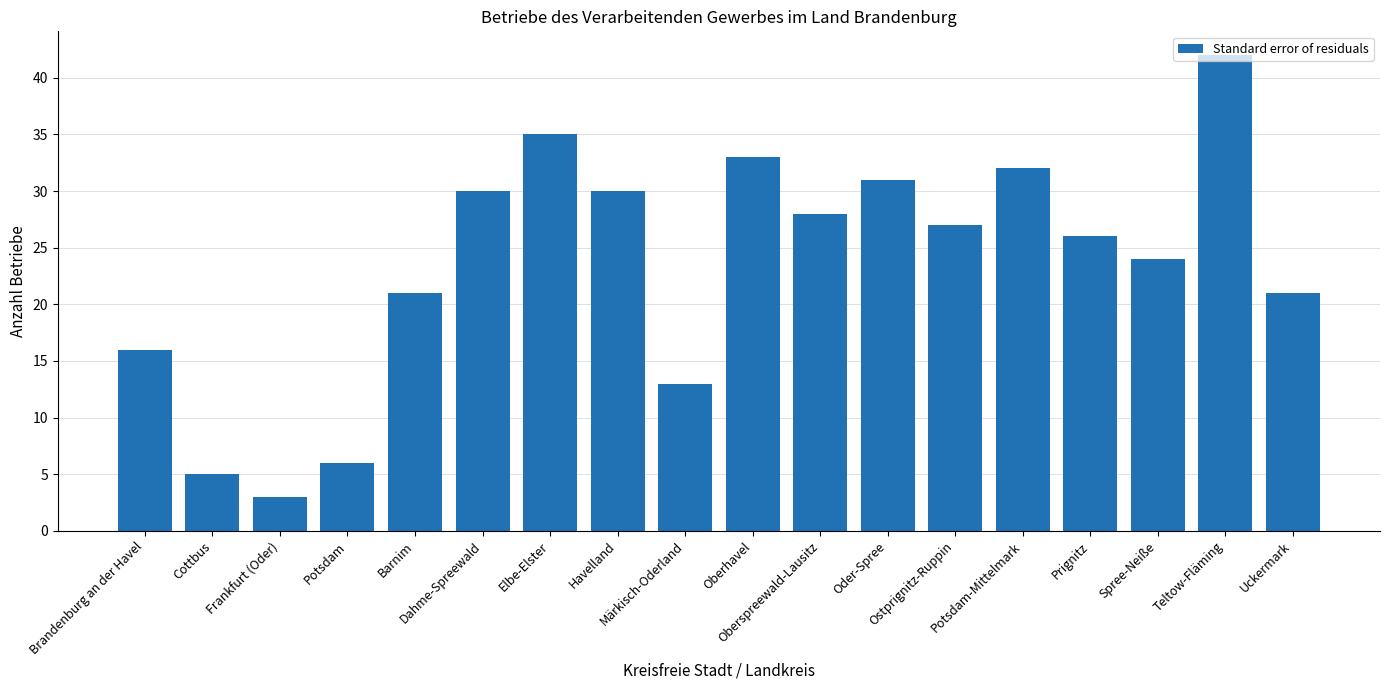

How many bars are there in total?

18